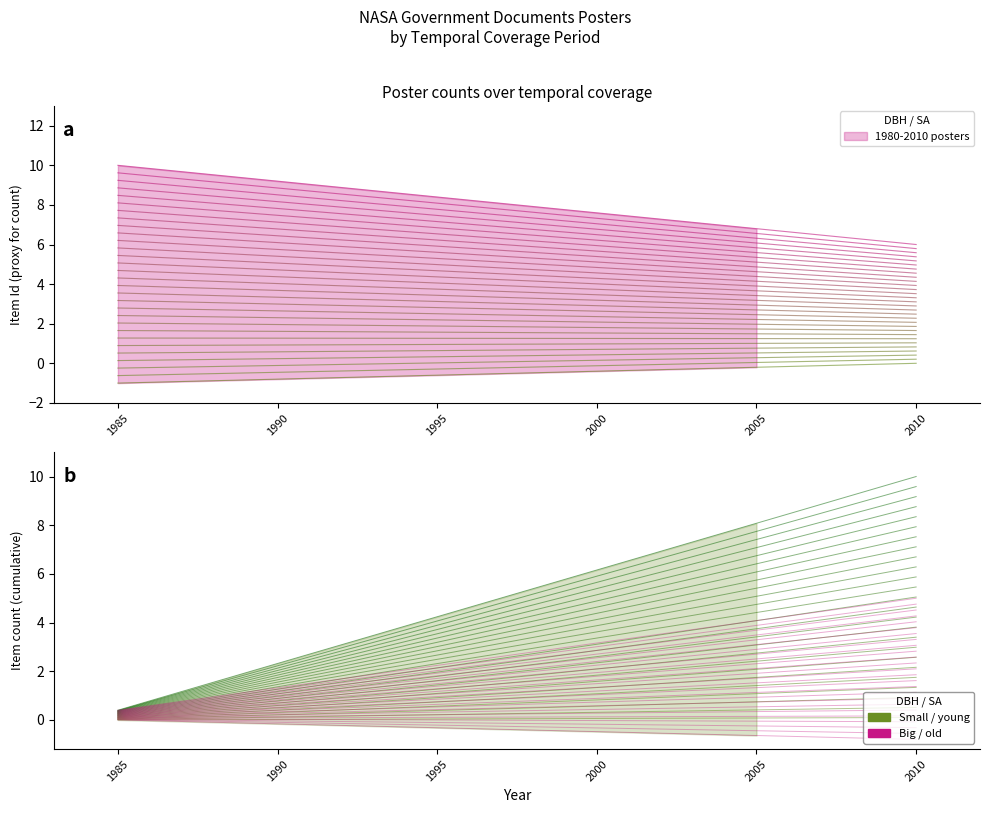

Does the chart display data point markers on the line(s)?

No